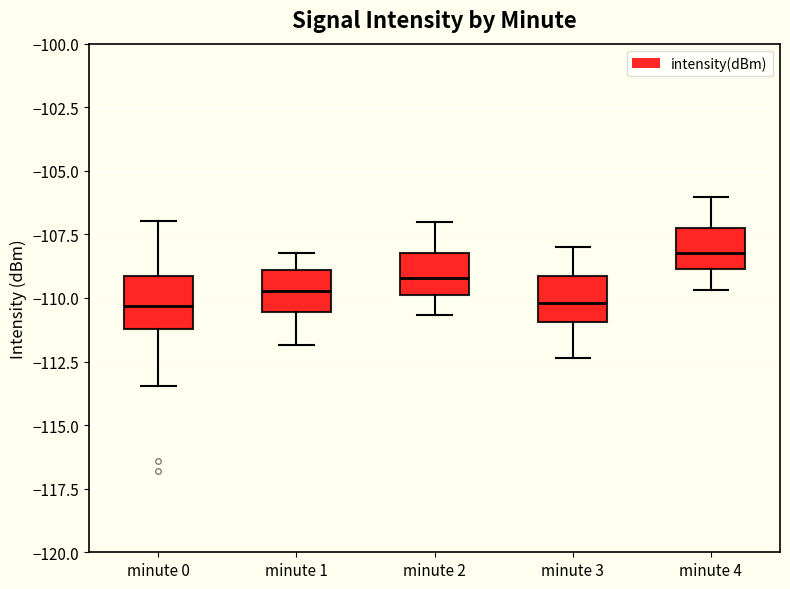

Which box has the highest median line?

minute 4